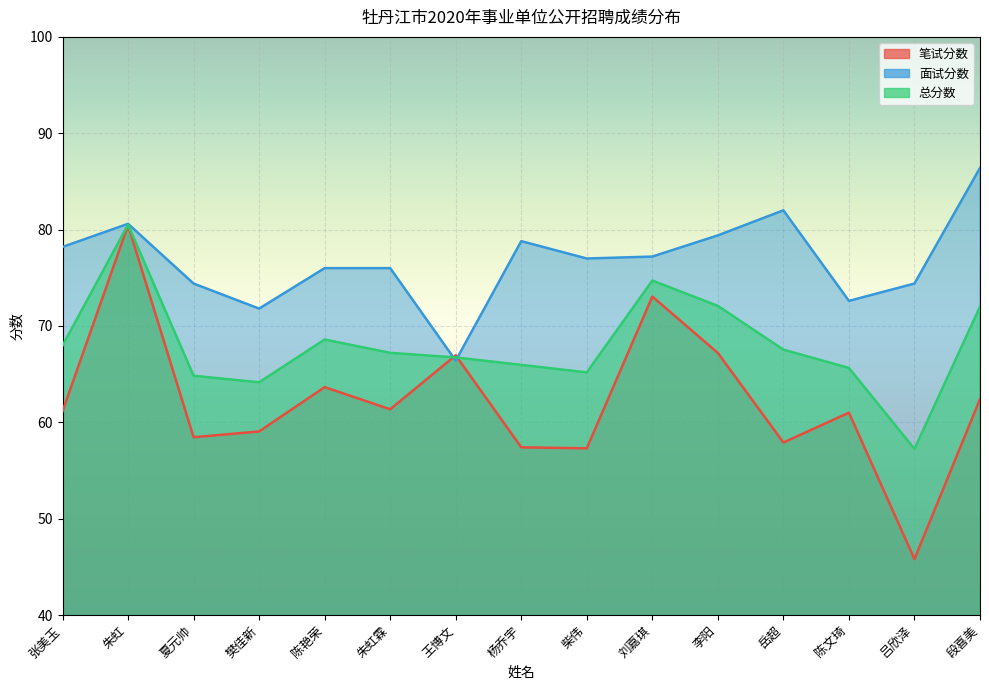

Which series ends up on top after the final intersection of 笔试分数 and 总分数?

总分数